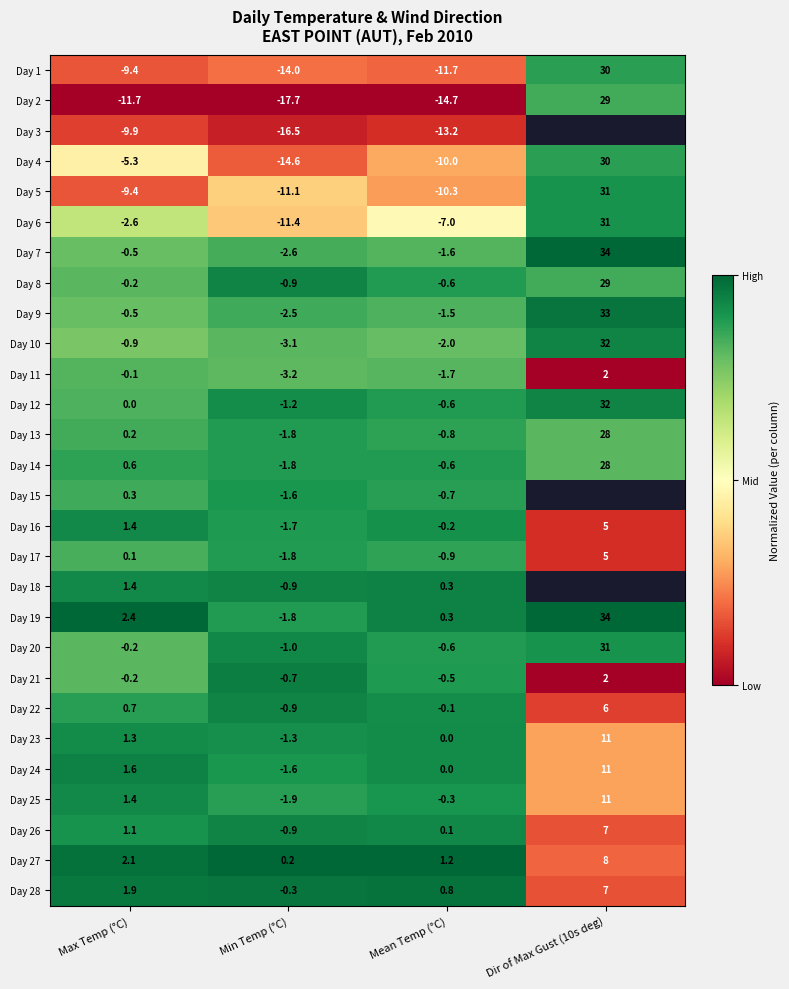

Is the value of Day 10 at Max Temp (°C) greater than the value of Day 15 at Min Temp (°C)?

Yes